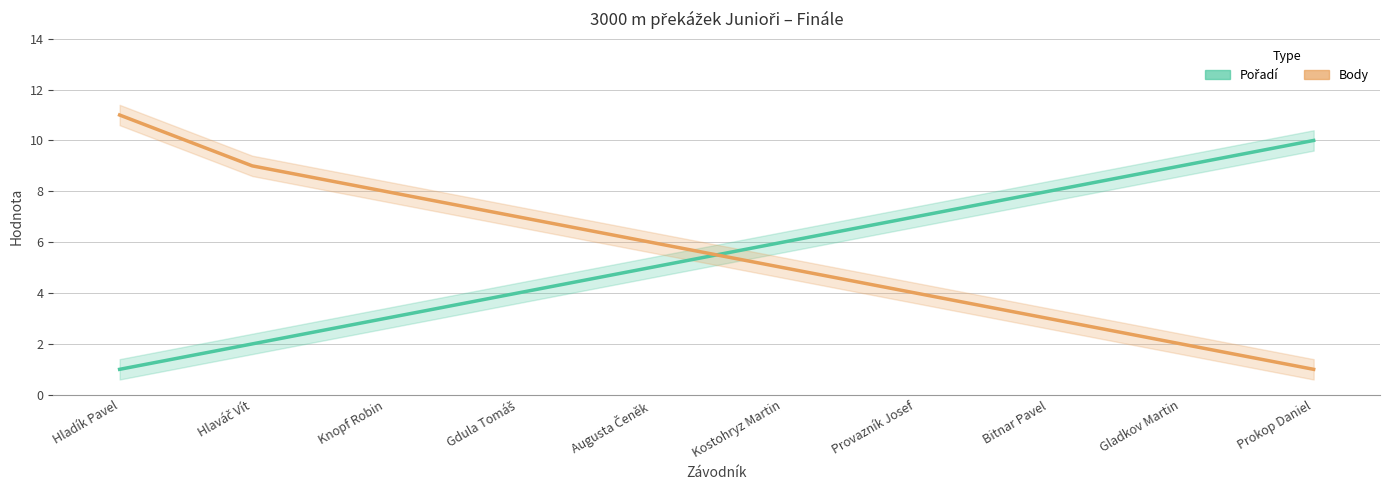

How many distinct data groups are displayed?

2